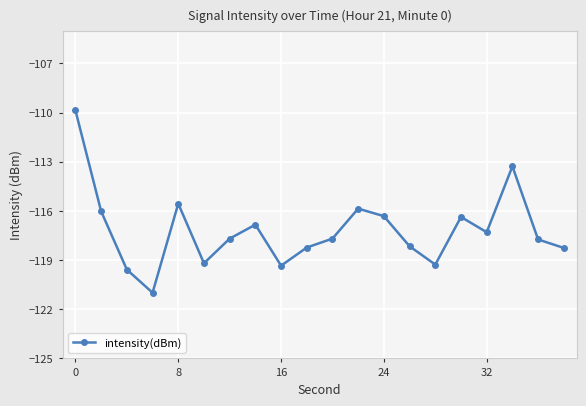

What is the difference between the second highest and minimum values?

7.7